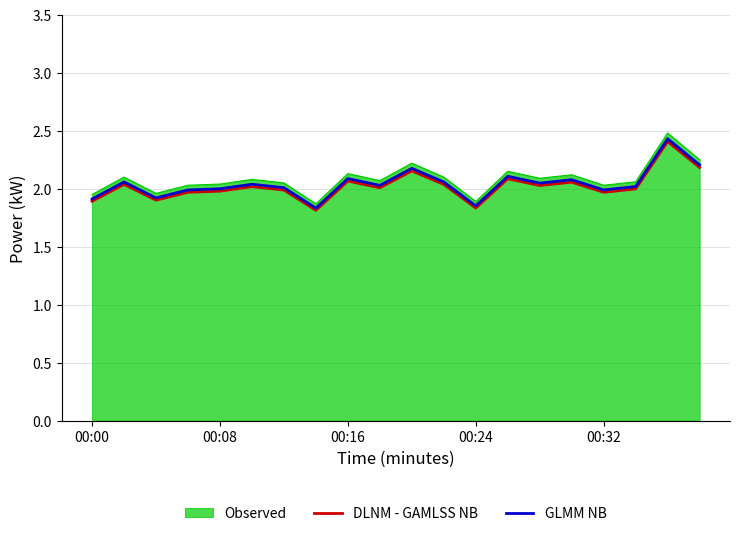

What is the highest value of the GLMM NB series?

2.4